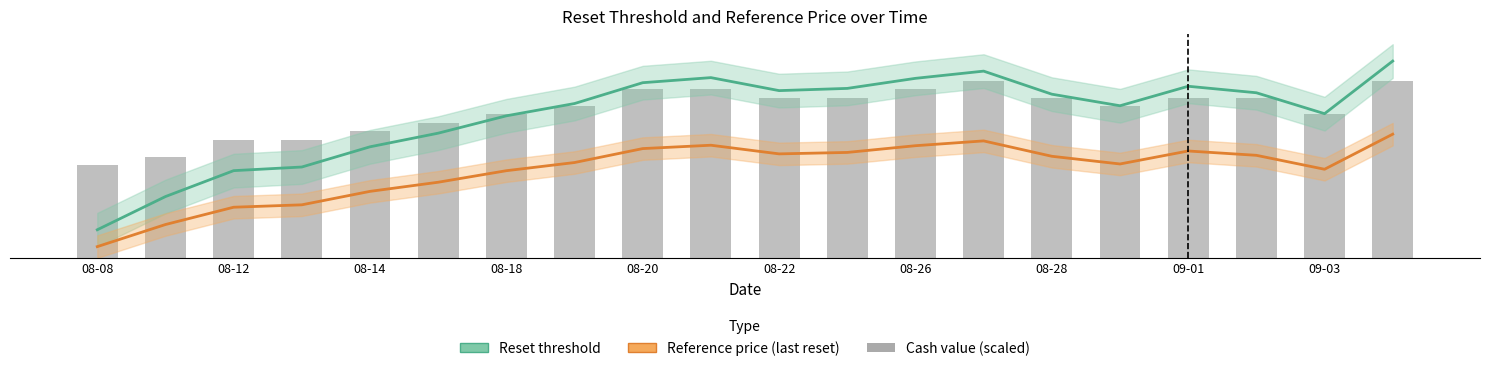

At which category is the sum across all series the highest?

19